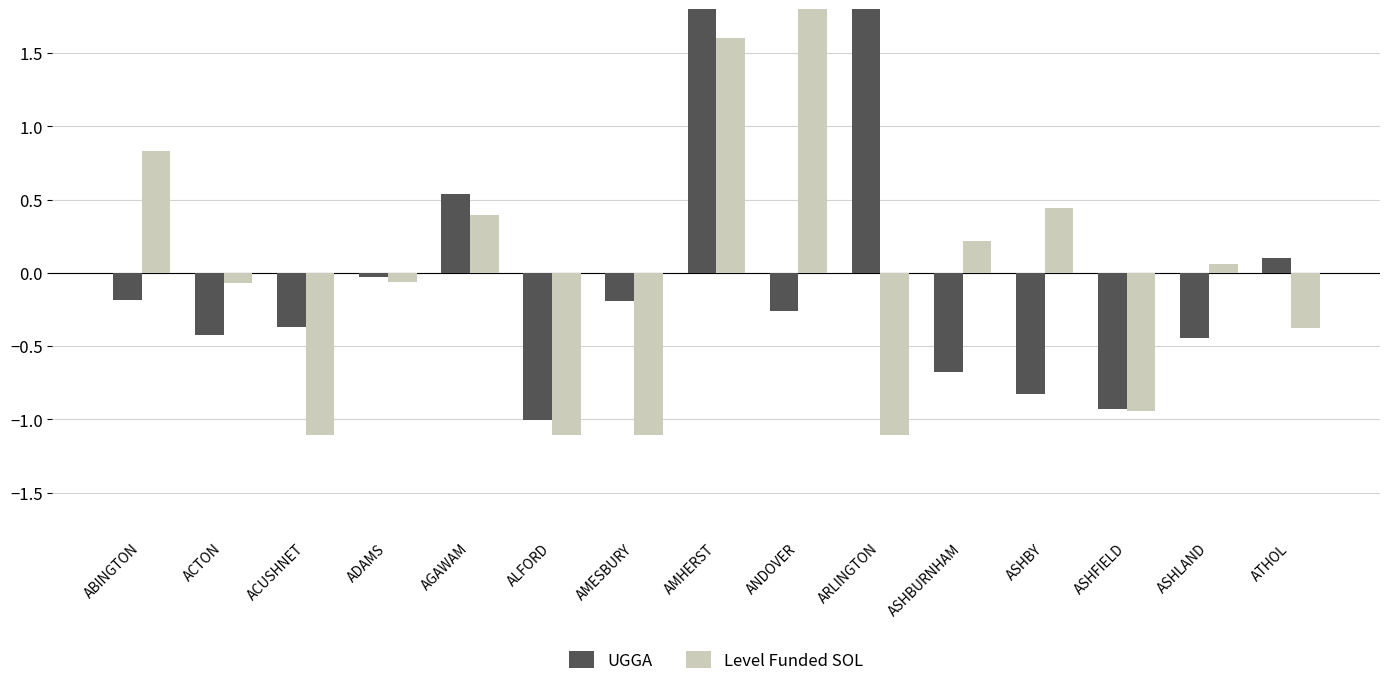

Reading left to right, transcribe all the data shown in this chart.

UGGA: ABINGTON=-0.2	ACTON=-0.4	ACUSHNET=-0.4	ADAMS=-0.0	AGAWAM=0.5	ALFORD=-1.0	AMESBURY=-0.2	AMHERST=2.5	ANDOVER=-0.3	ARLINGTON=2.2	ASHBURNHAM=-0.7	ASHBY=-0.8	ASHFIELD=-0.9	ASHLAND=-0.4	ATHOL=0.1
Level Funded SOL: ABINGTON=0.8	ACTON=-0.1	ACUSHNET=-1.1	ADAMS=-0.1	AGAWAM=0.4	ALFORD=-1.1	AMESBURY=-1.1	AMHERST=1.6	ANDOVER=2.3	ARLINGTON=-1.1	ASHBURNHAM=0.2	ASHBY=0.4	ASHFIELD=-0.9	ASHLAND=0.1	ATHOL=-0.4